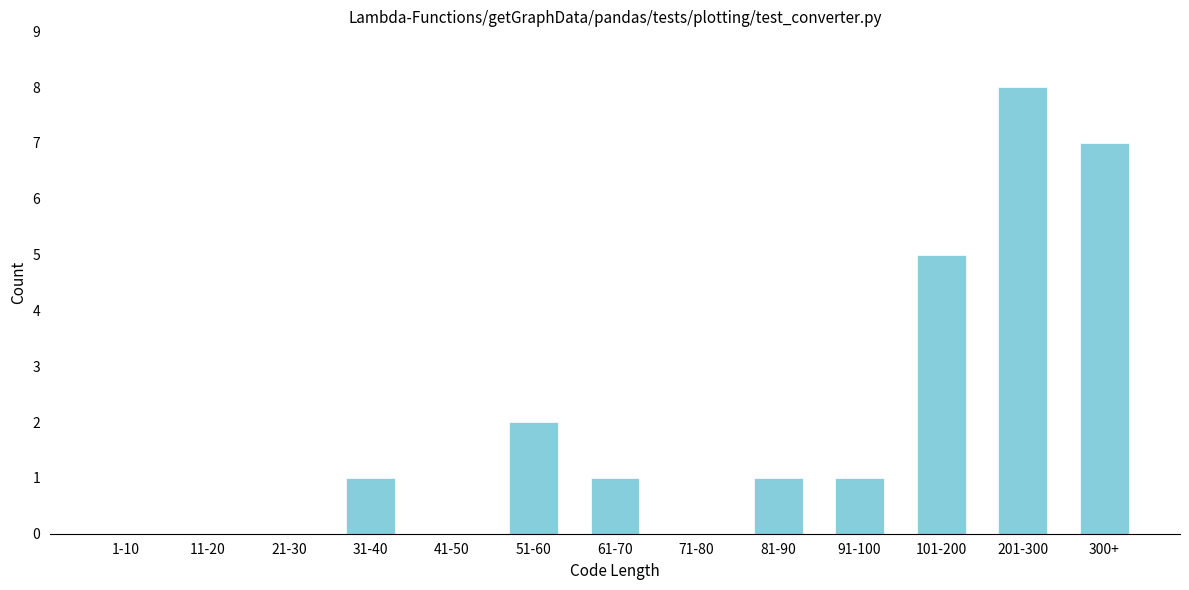

Reading left to right, what are all the values shown in this chart?

1-10=0	11-20=0	21-30=0	31-40=1	41-50=0	51-60=2	61-70=1	71-80=0	81-90=1	91-100=1	101-200=5	201-300=8	300+=7